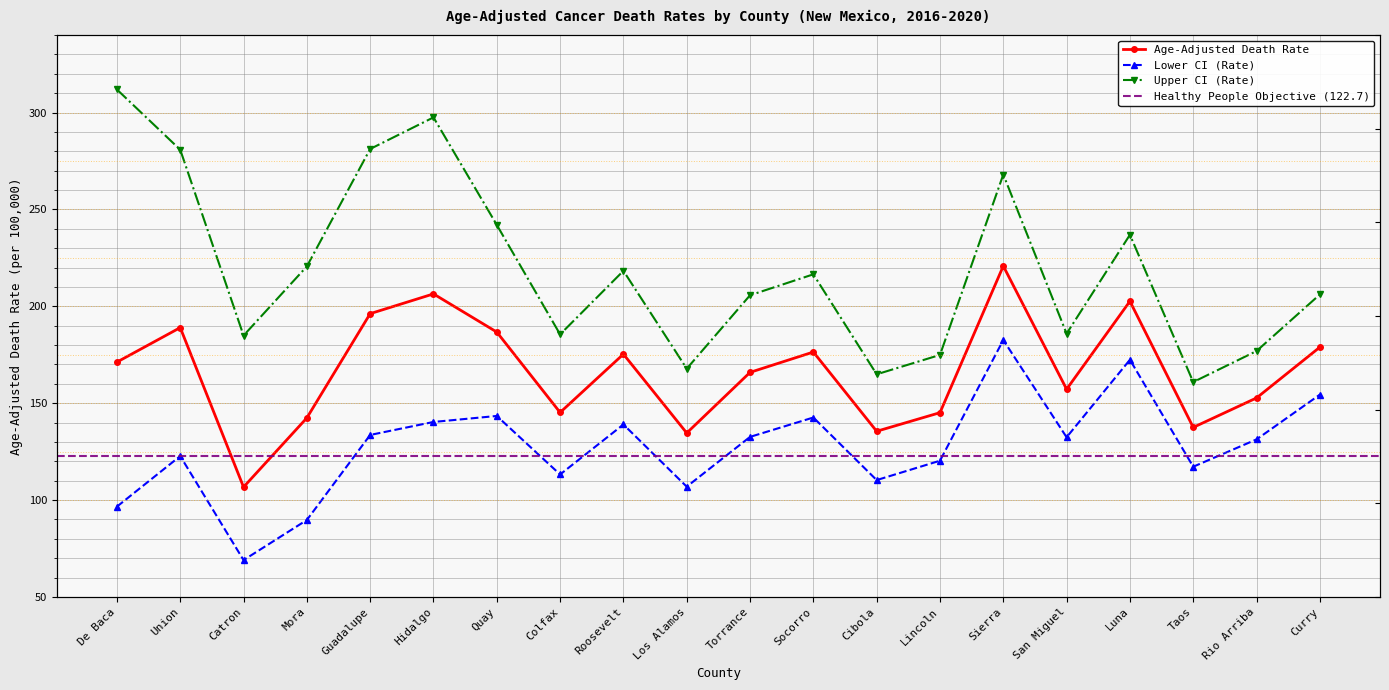

Reading left to right, extract all data points from this chart.

Age-Adjusted Death Rate: De Baca=171.2	Union=189.0	Catron=106.7	Mora=142.4	Guadalupe=196.2	Hidalgo=206.4	Quay=186.7	Colfax=145.2	Roosevelt=175.3	Los Alamos=134.6	Torrance=165.9	Socorro=176.4	Cibola=135.5	Lincoln=145.1	Sierra=220.8	San Miguel=157.2	Luna=202.6	Taos=137.5	Rio Arriba=152.7	Curry=178.9
Lower CI (Rate): De Baca=96.6	Union=122.7	Catron=69.0	Mora=89.7	Guadalupe=133.6	Hidalgo=140.3	Quay=143.4	Colfax=113.2	Roosevelt=139.0	Los Alamos=106.9	Torrance=132.6	Socorro=142.6	Cibola=110.3	Lincoln=120.3	Sierra=182.6	San Miguel=132.4	Luna=172.4	Taos=117.2	Rio Arriba=131.3	Curry=154.4
Upper CI (Rate): De Baca=311.9	Union=280.8	Catron=184.9	Mora=220.6	Guadalupe=281.2	Hidalgo=297.5	Quay=242.0	Colfax=185.5	Roosevelt=218.3	Los Alamos=167.8	Torrance=205.7	Socorro=216.5	Cibola=164.9	Lincoln=174.9	Sierra=268.0	San Miguel=185.9	Luna=236.9	Taos=160.9	Rio Arriba=176.9	Curry=206.1